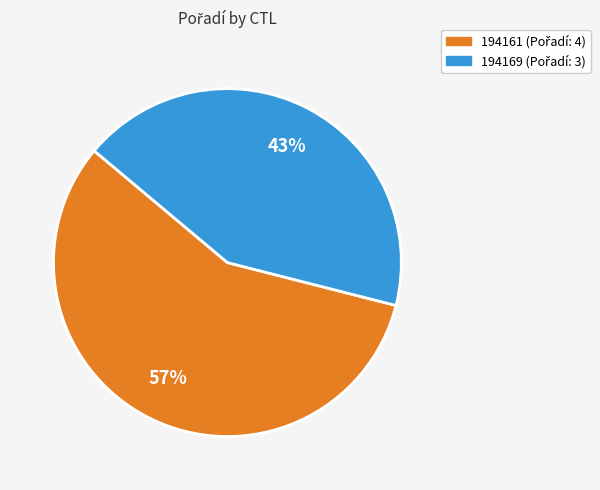

Which has a higher value, 194161 or 194169?

194161